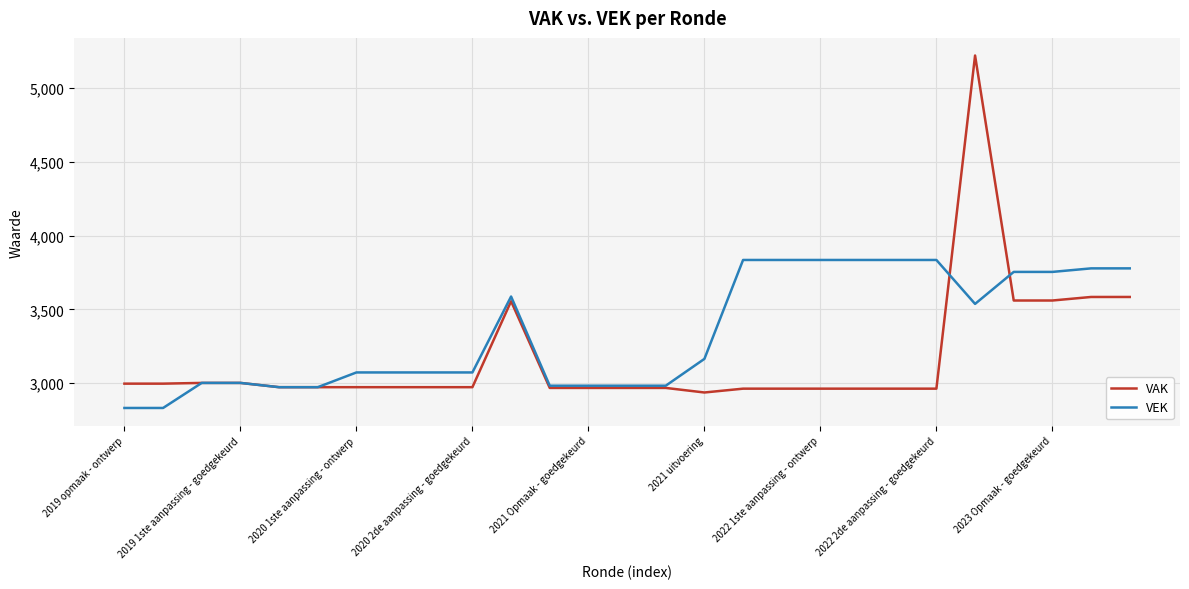

Which series has the widest spread of values?

VAK